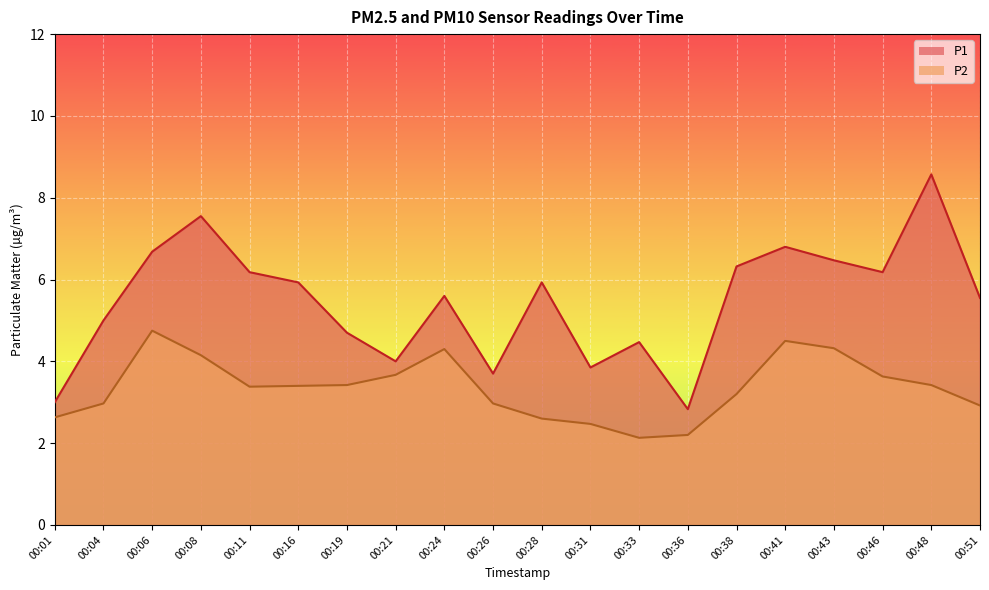

True or false: P2 has a value of 5.7 at 00:48.

False